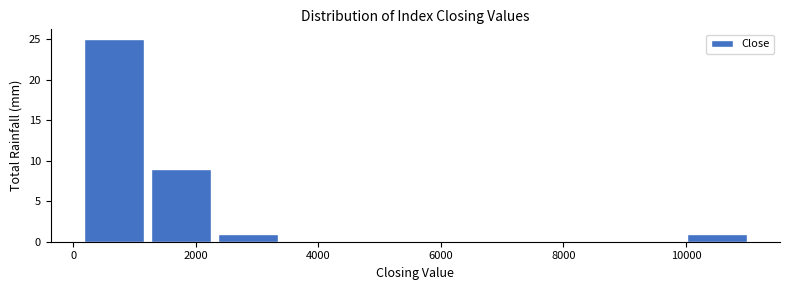

What is the height of the bar covering 10000 to 11000 on the x-axis? Neither the bar edges nor the heights are printed on the chart, so give them approximately, as read against the axes.

1